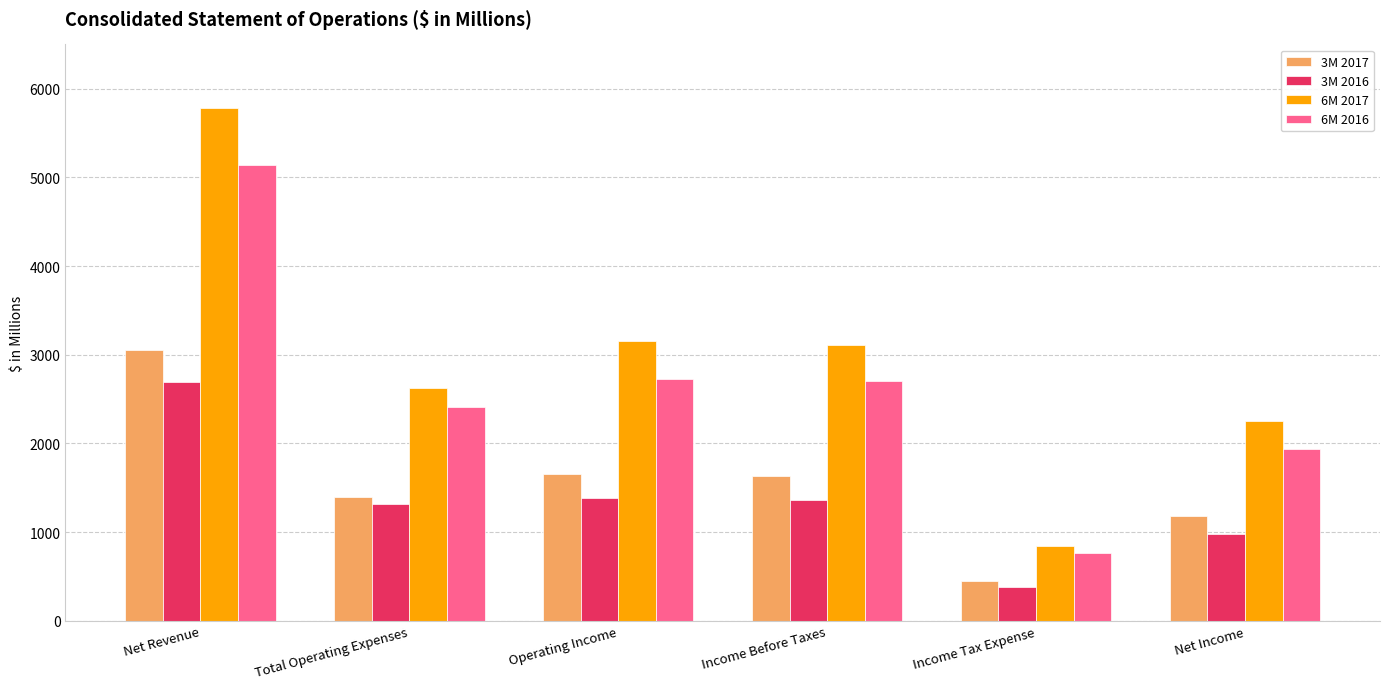

Is it true that 6M 2017 equals 3159 at Operating Income?

True